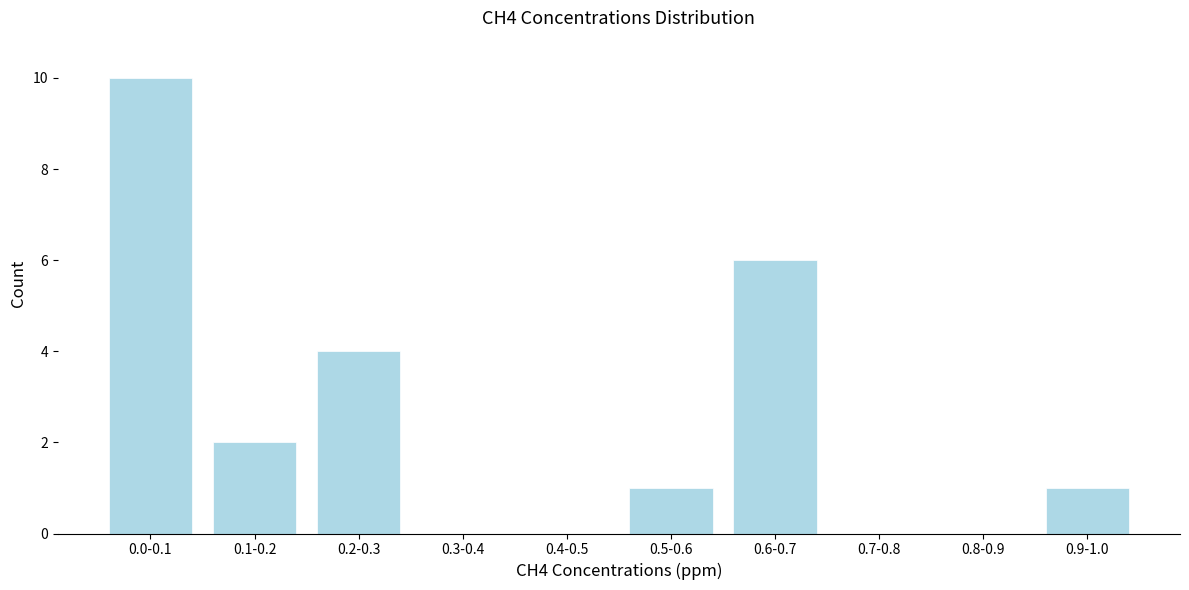

Reading right to left, extract all data points from this chart.

0.9-1.0=1	0.8-0.9=0	0.7-0.8=0	0.6-0.7=6	0.5-0.6=1	0.4-0.5=0	0.3-0.4=0	0.2-0.3=4	0.1-0.2=2	0.0-0.1=10